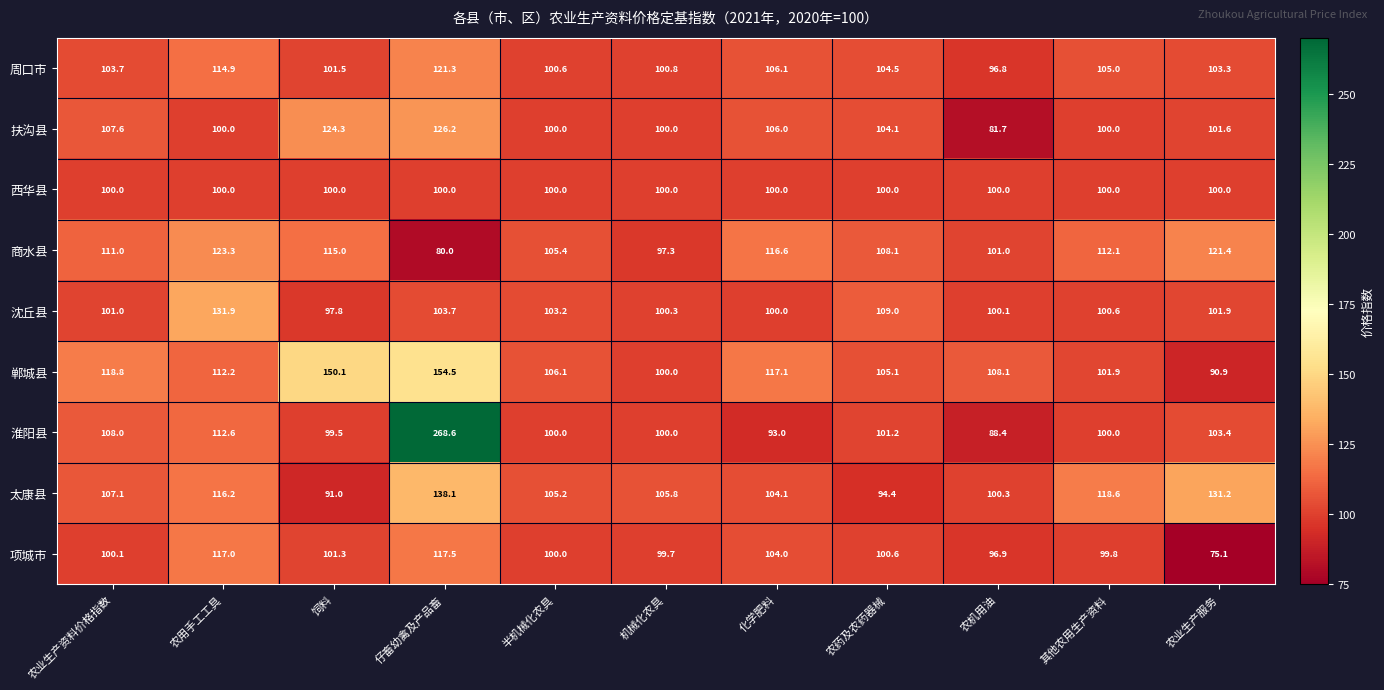

What is the sum of all 淮阳县 values?

1274.7